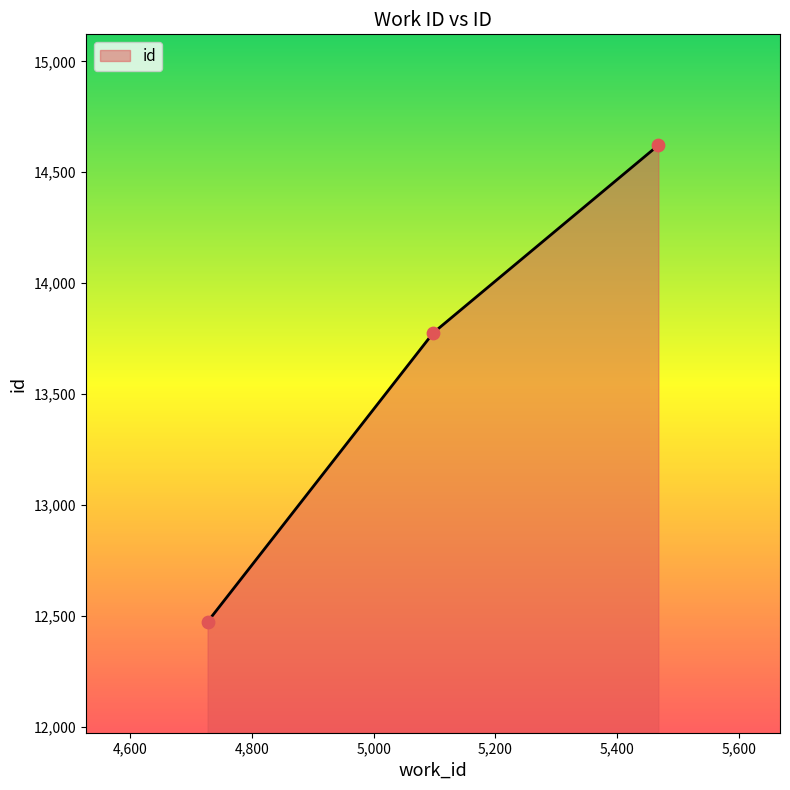

What is the change in value from 5098 to 5468?

+846